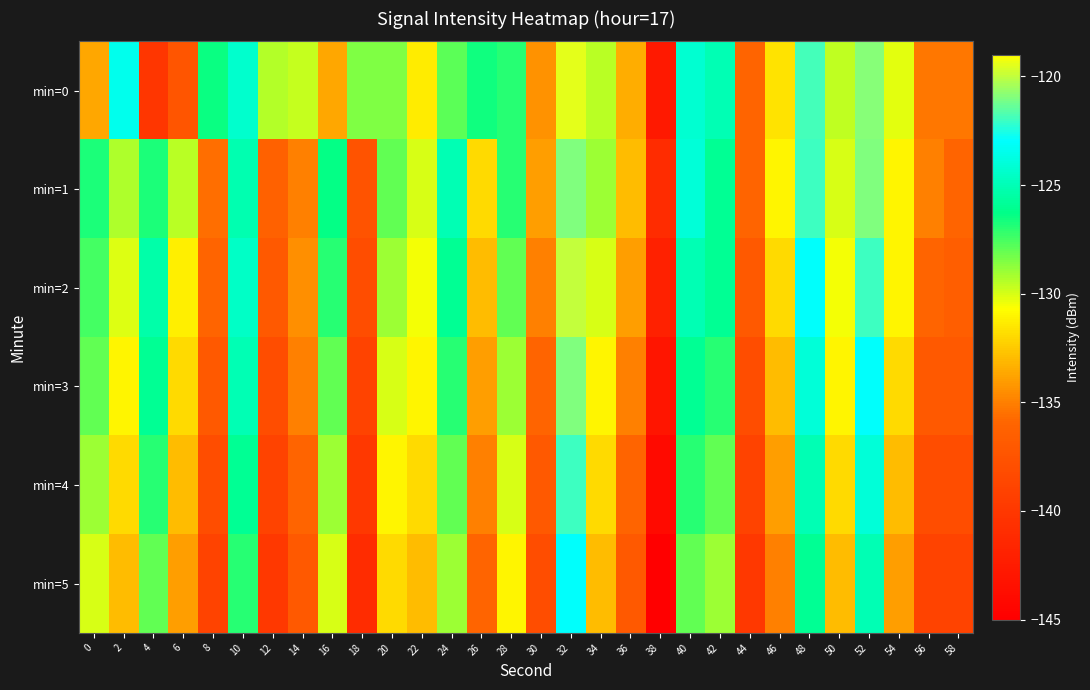

Which series has the largest range (max minus min)?

min=0